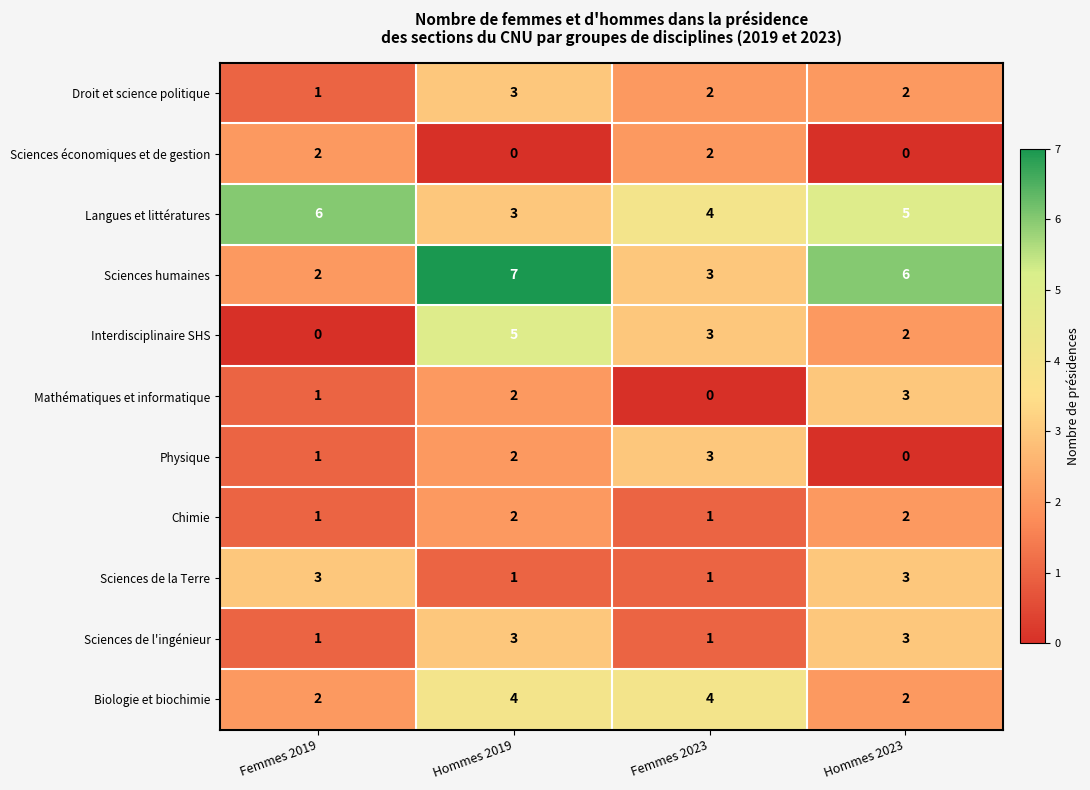

Which category has the lowest value in the Droit et science politique series?

Femmes 2019